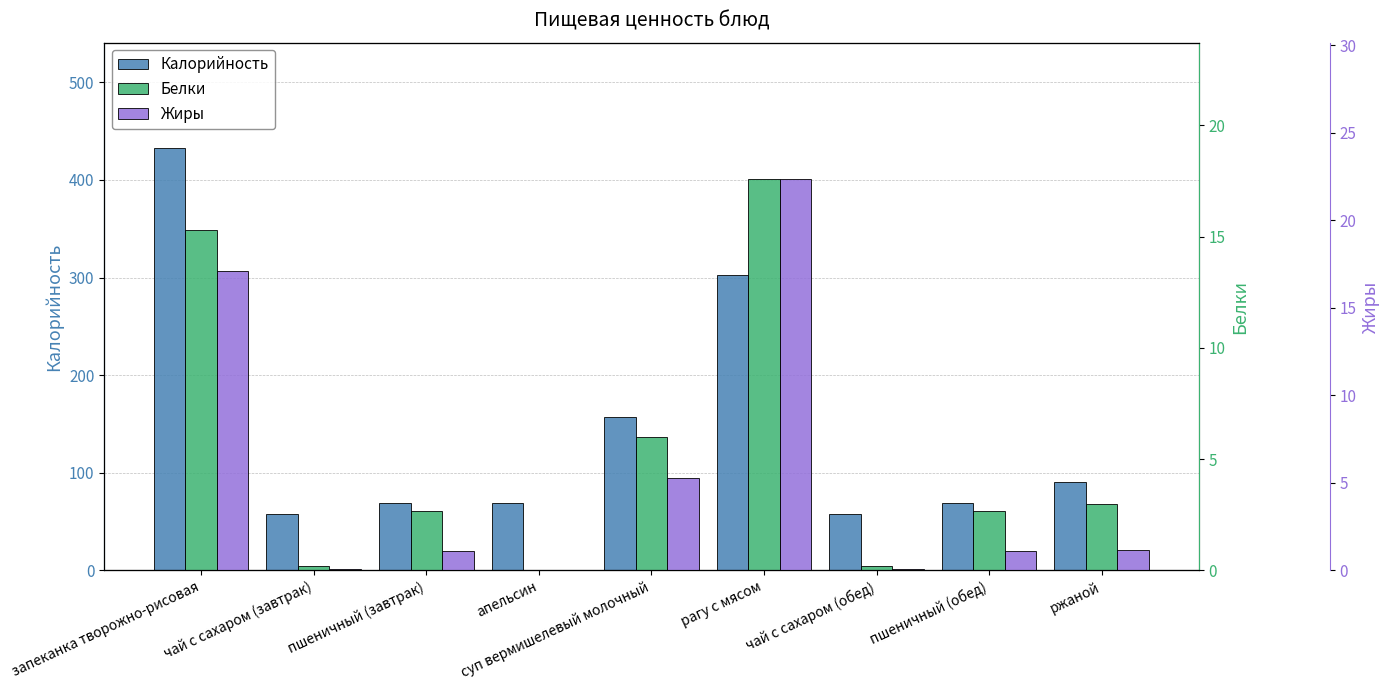

Reading left to right, transcribe all the data shown in this chart.

Калорийность: 432.5	58.0	68.5	69.0	157.5	302.3	58.0	68.5	90.6
Белки: 15.3	0.2	2.7	0.0	6.0	17.6	0.2	2.7	3.0
Жиры: 17.1	0.1	1.1	0.0	5.2	22.3	0.1	1.1	1.1